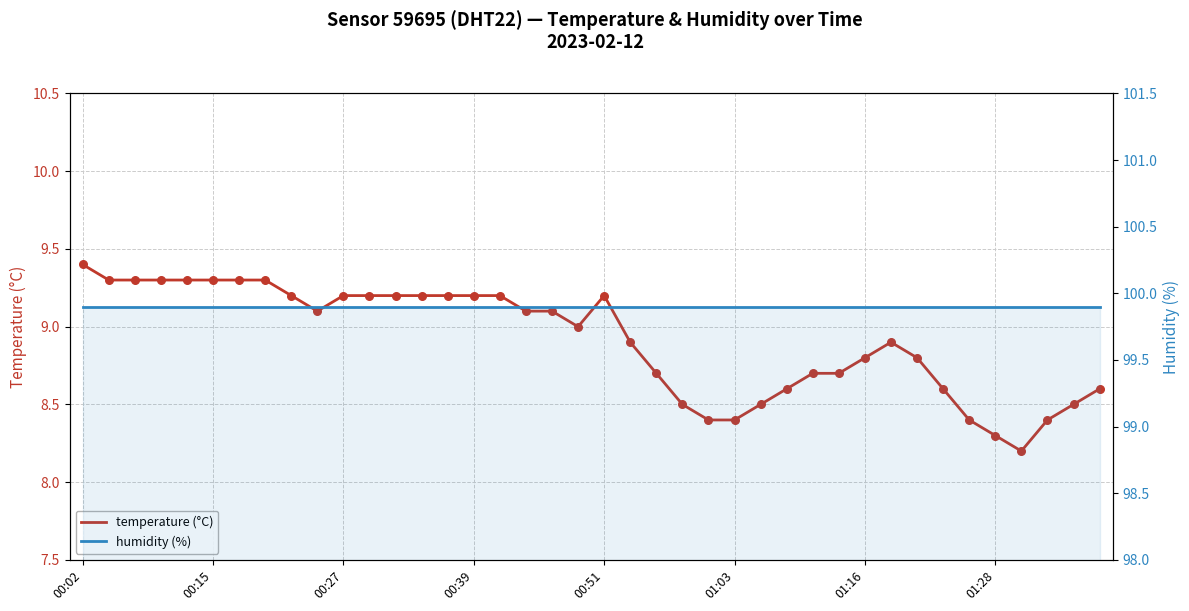

Which series has the largest total across all categories?

humidity (%)